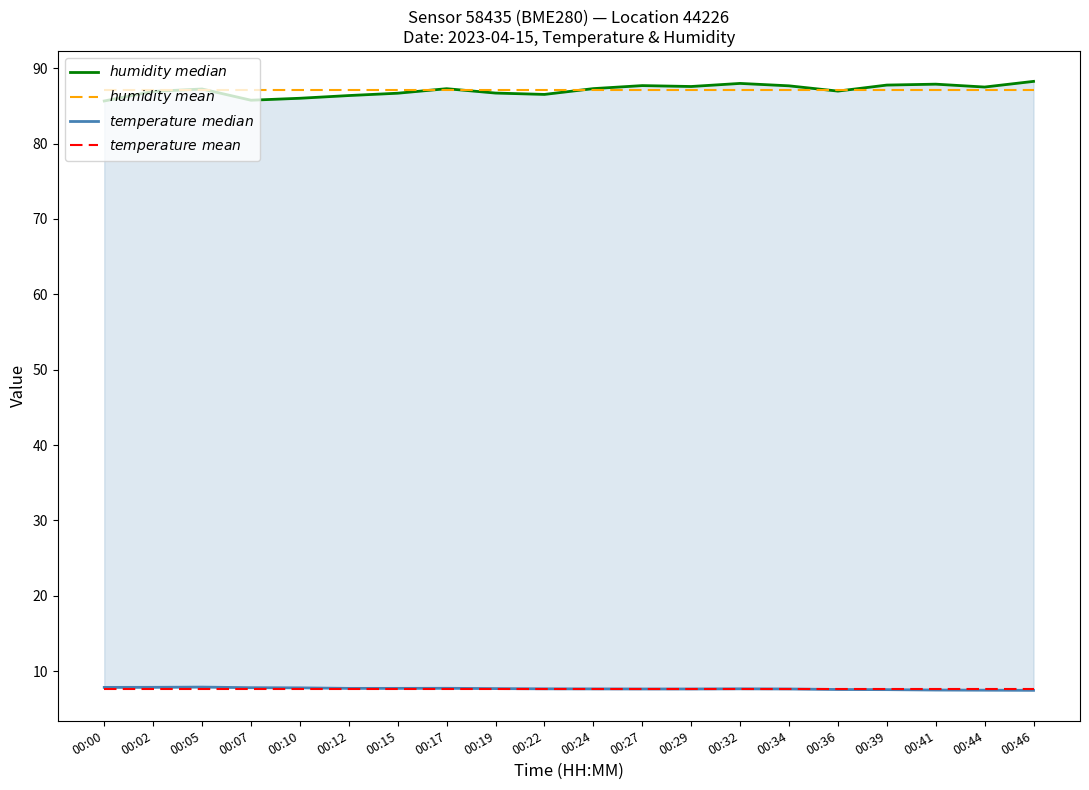

Is it true that $temperature\ mean$ equals 7.7 at 00:07?

True